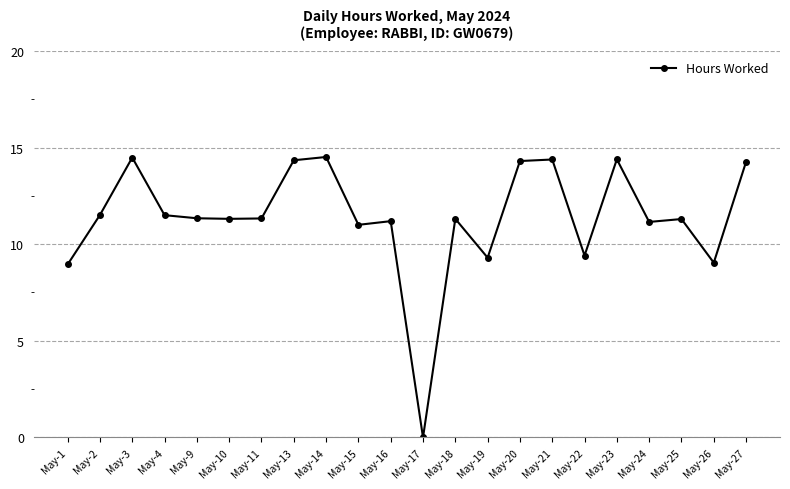

The value at May-18 is 6.9. True or false?

False